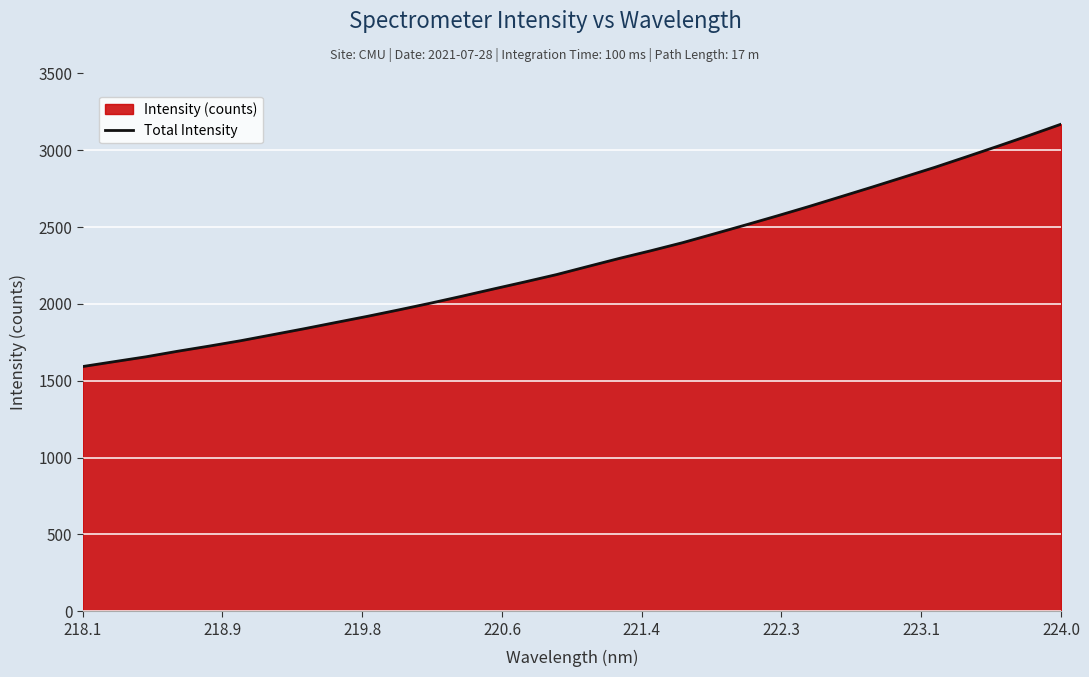

How many data points are less than 2244?

16